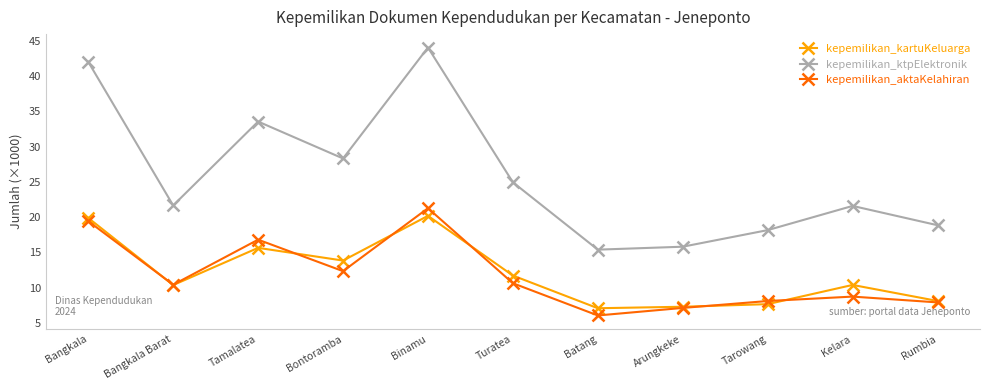

What is the total value across all series at Bontoramba?

54.5